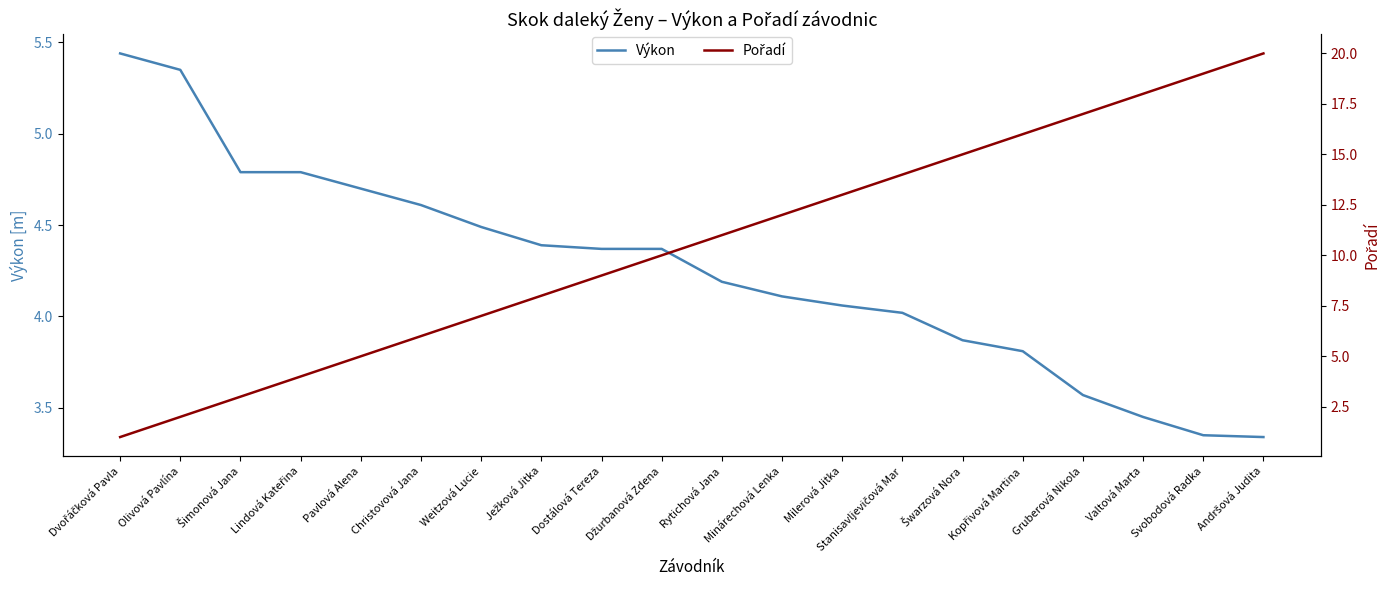

At how many categories does at least one series exceed 17?

3